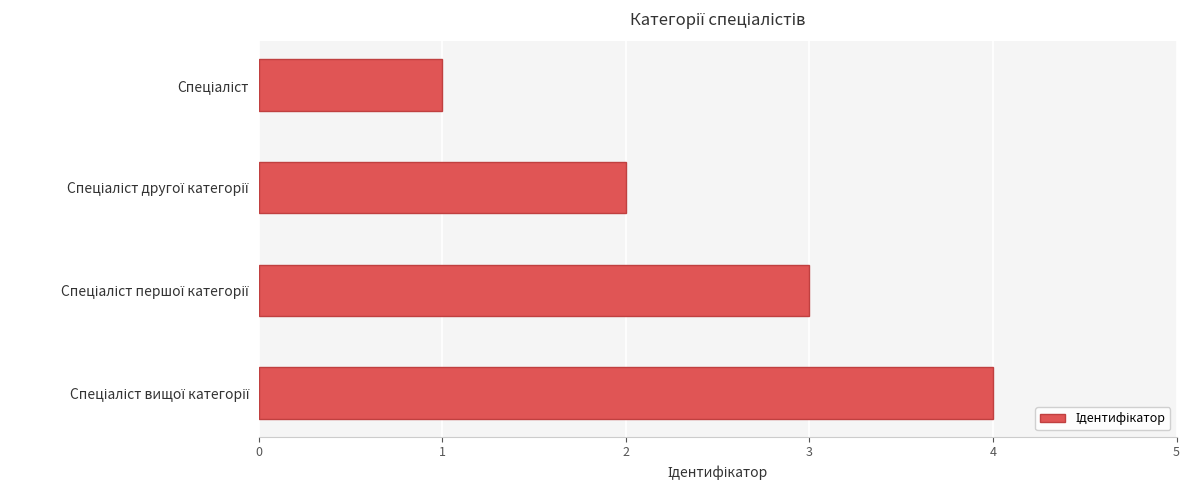

Count the number of categories in the chart.

4